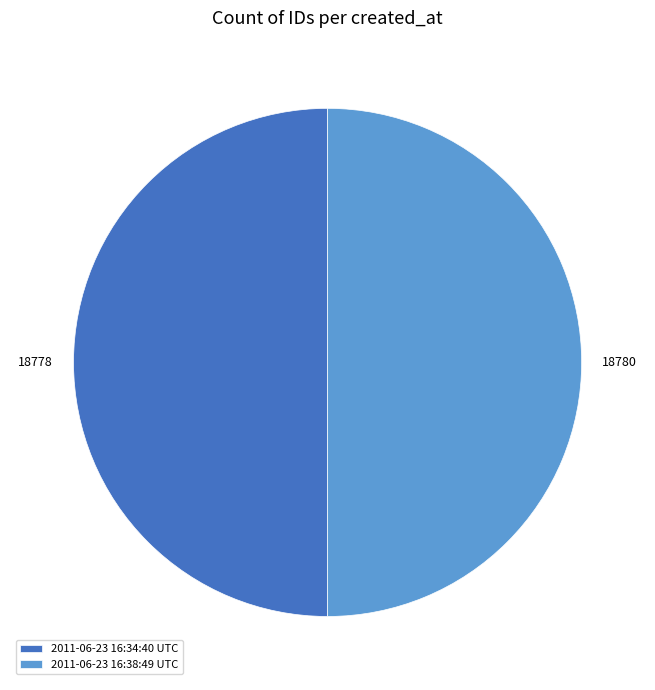

Do 2011-06-23 16:34:40 UTC and 2011-06-23 16:38:49 UTC together represent more than half of the pie?

Yes